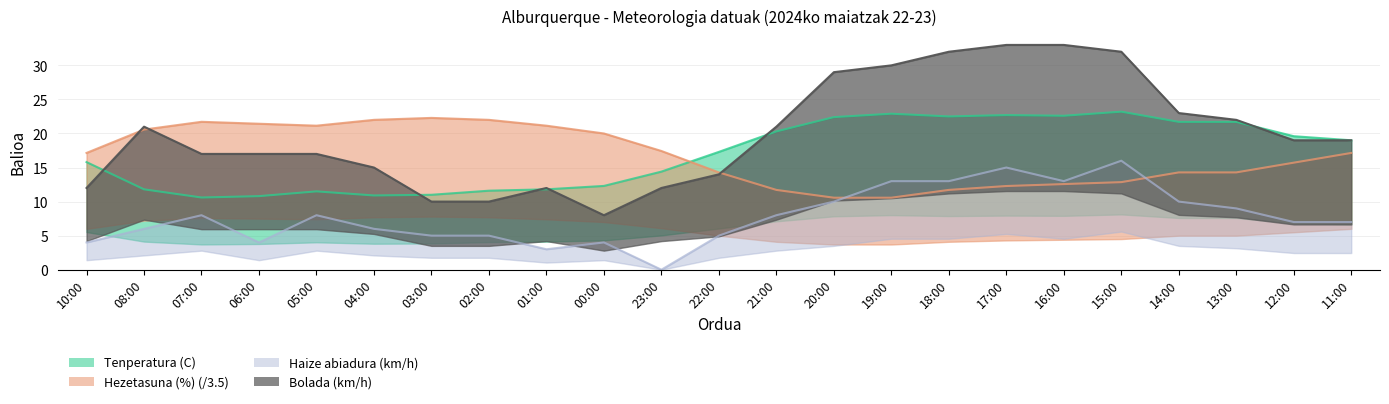

Is it true that Haize abiadura (km/h) equals 8.0 at 05:00?

True